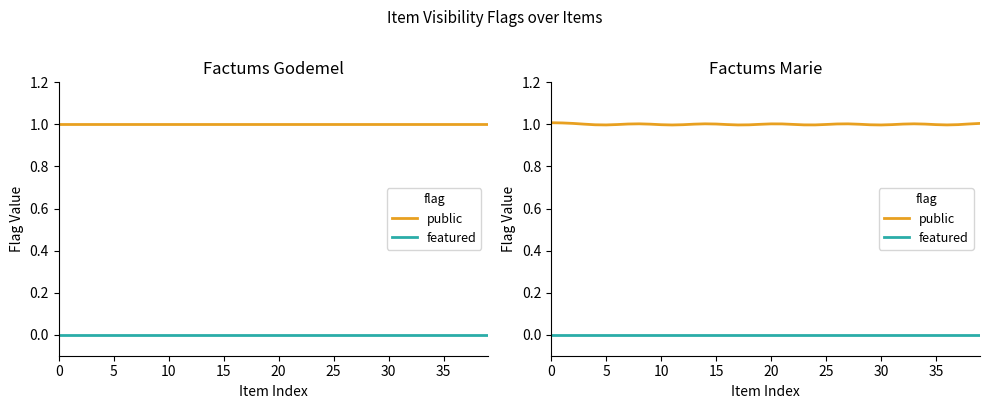

What are all the series names shown in the legend?

public, featured